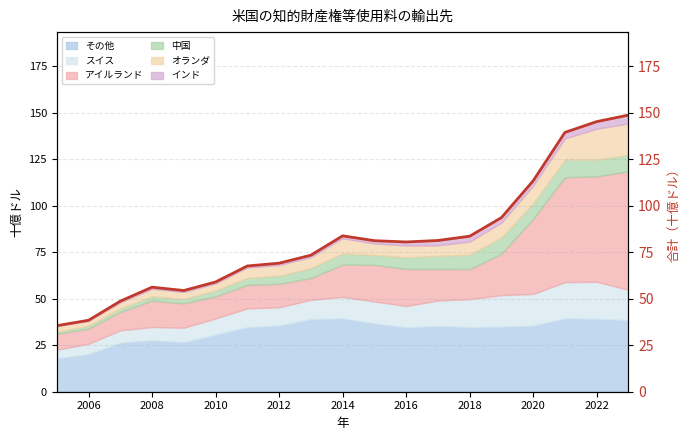

Approximately how many times larger is the value at 2008 compared to 17?

0.3